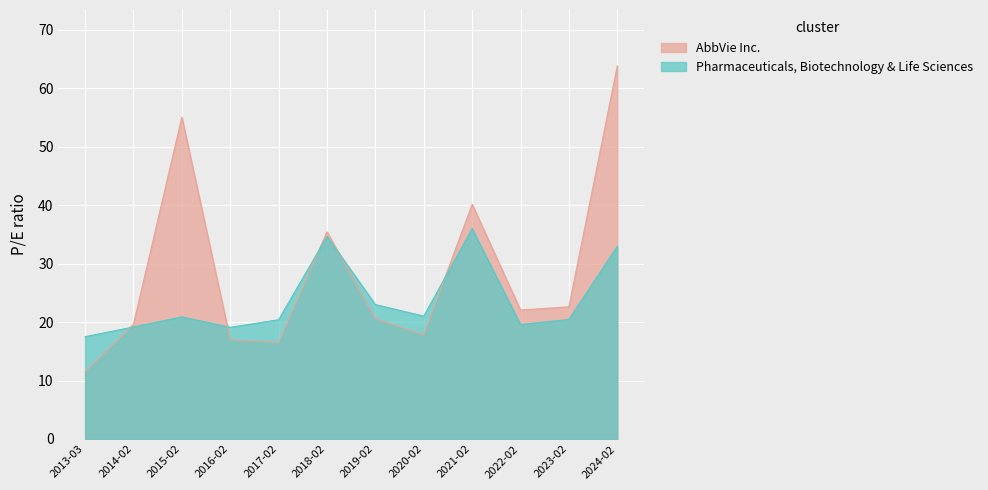

What is the value of the AbbVie Inc. point at the 10th from the left?

22.1